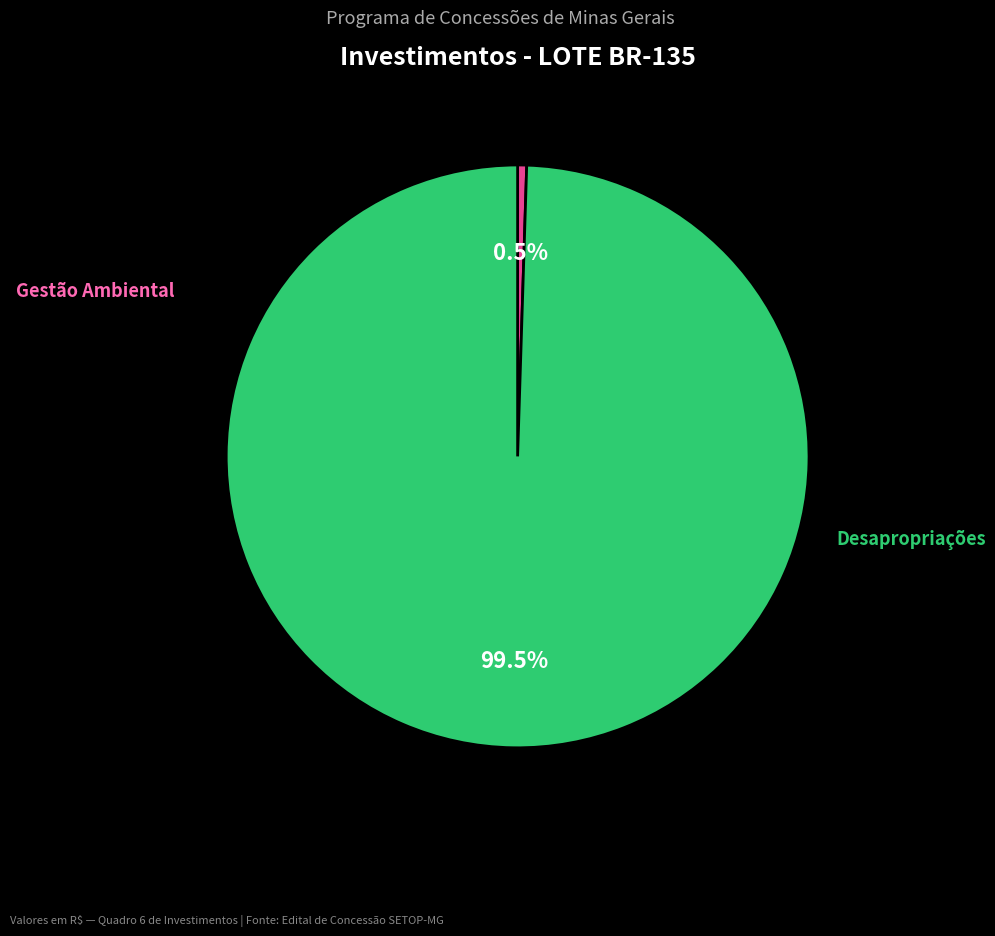

Is there a majority slice in this chart?

Yes